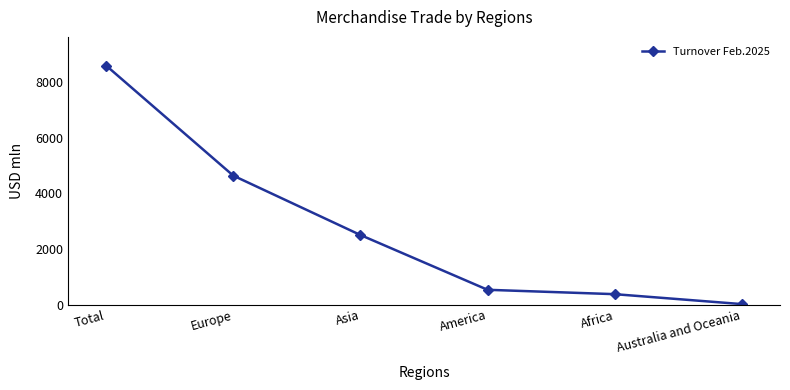

At which category does the chart reach its minimum across all series?

Australia and Oceania